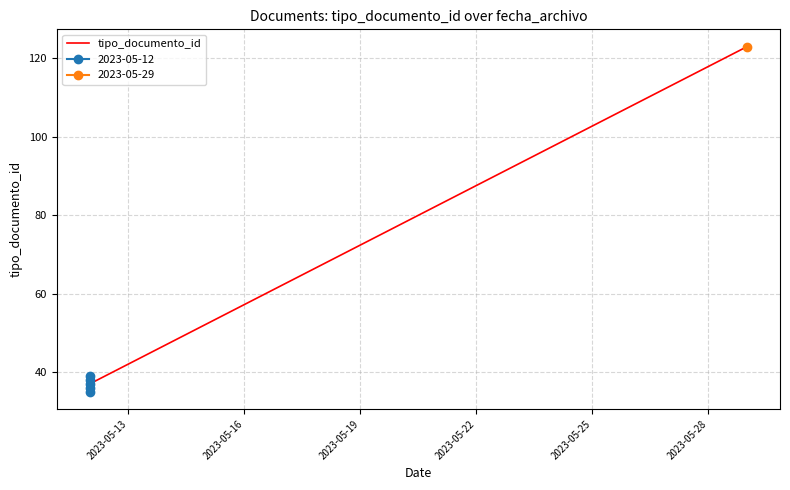

What is the smallest value displayed?

35